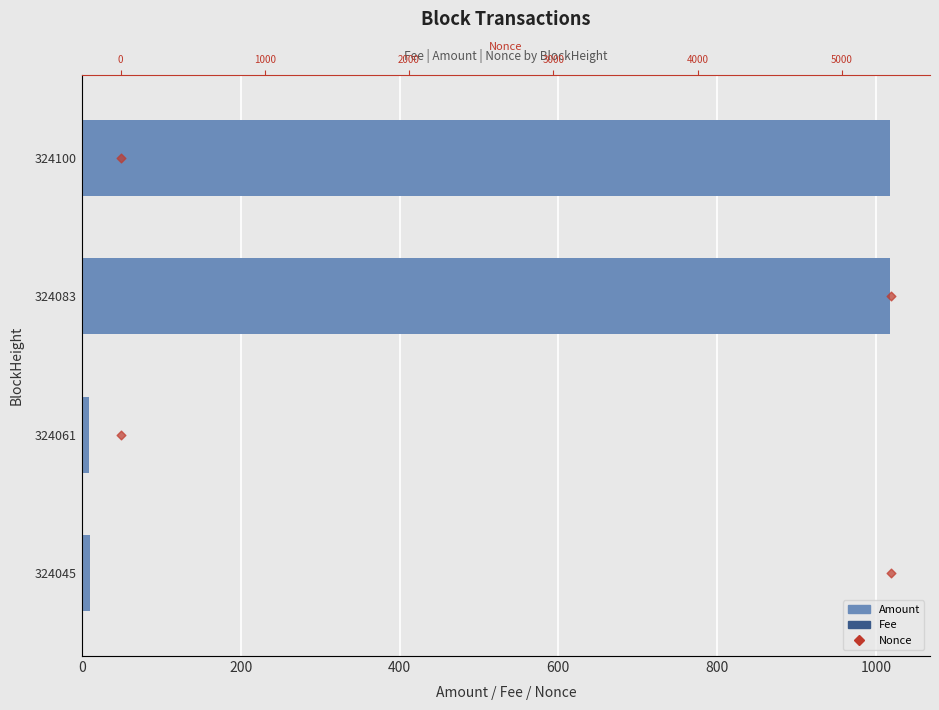

Which series has the largest total across all categories?

Amount